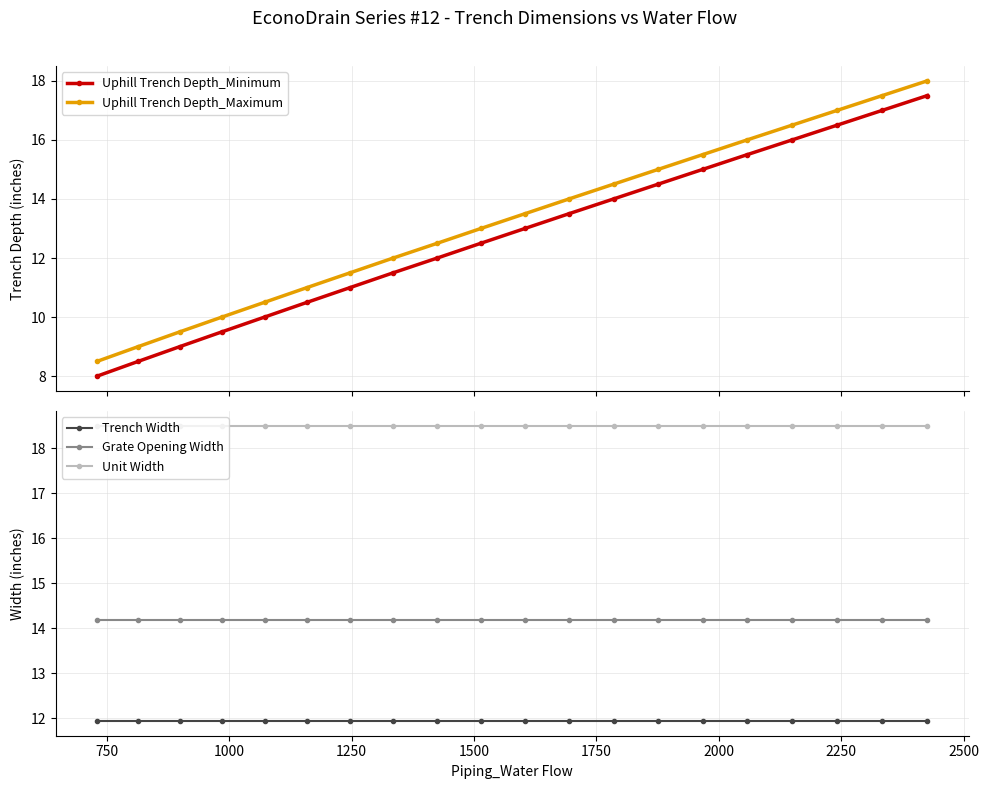

What is the minimum value for Trench Width?

11.9